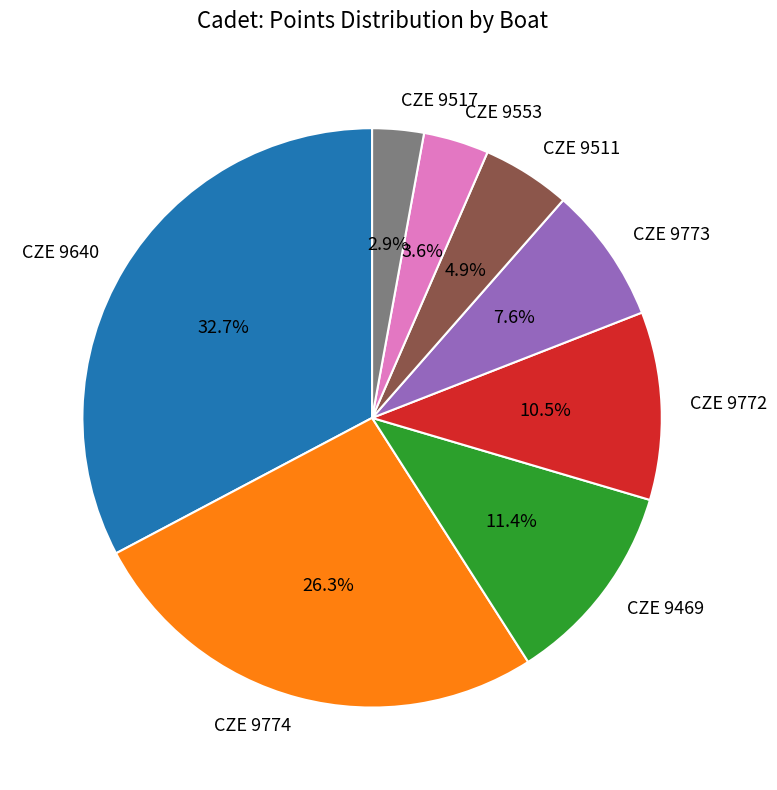

How many segments does this pie chart have?

8